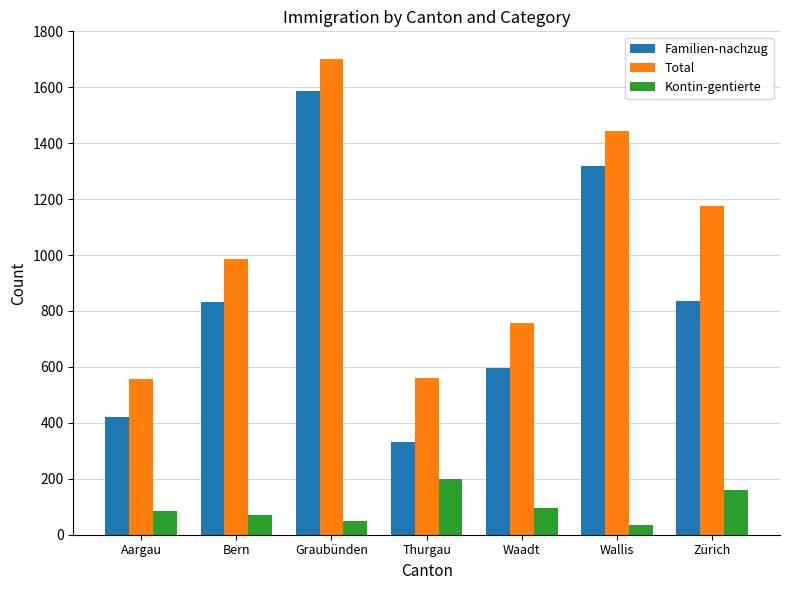

How many data points in Total are less than 985?

3